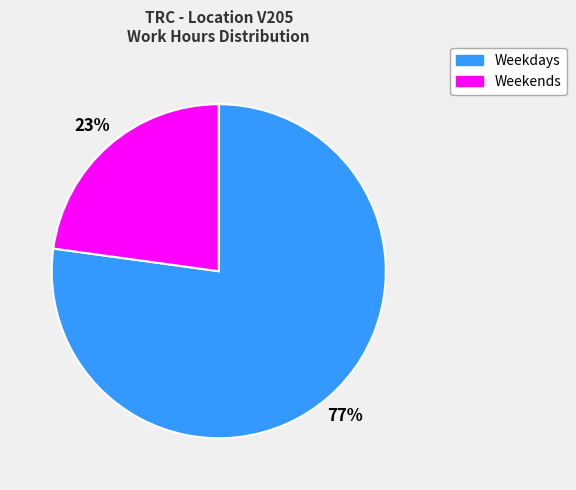

The Weekdays slice represents 77% of the pie. True or false?

True